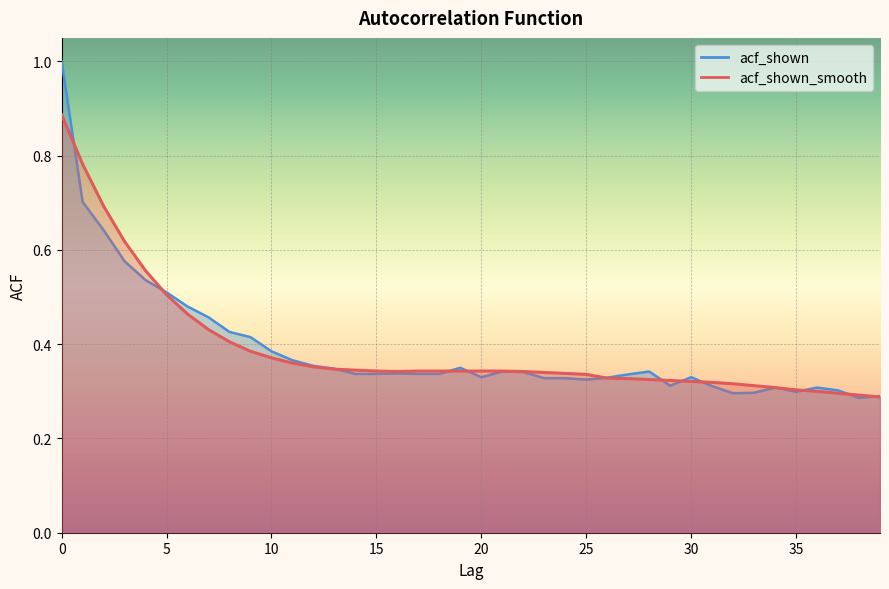

At which category does acf_shown reach its first local peak?

16